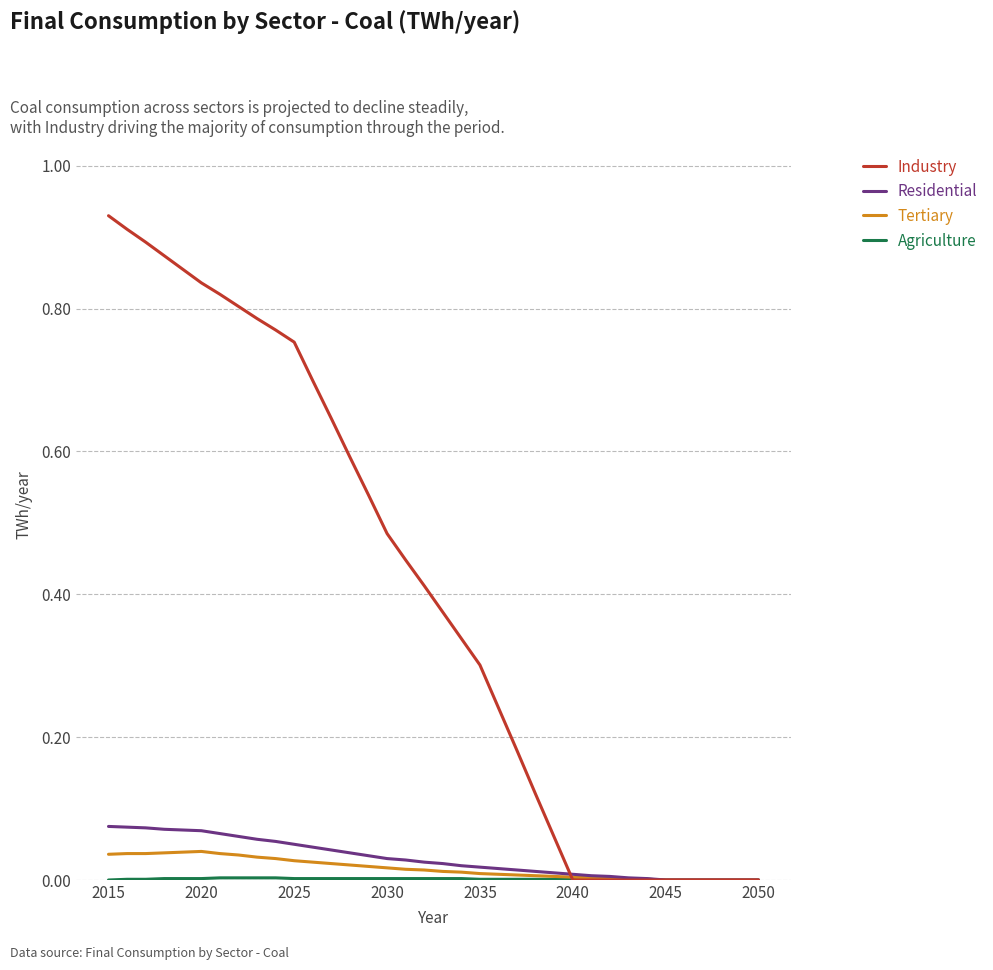

Which series has the widest spread of values?

Industry